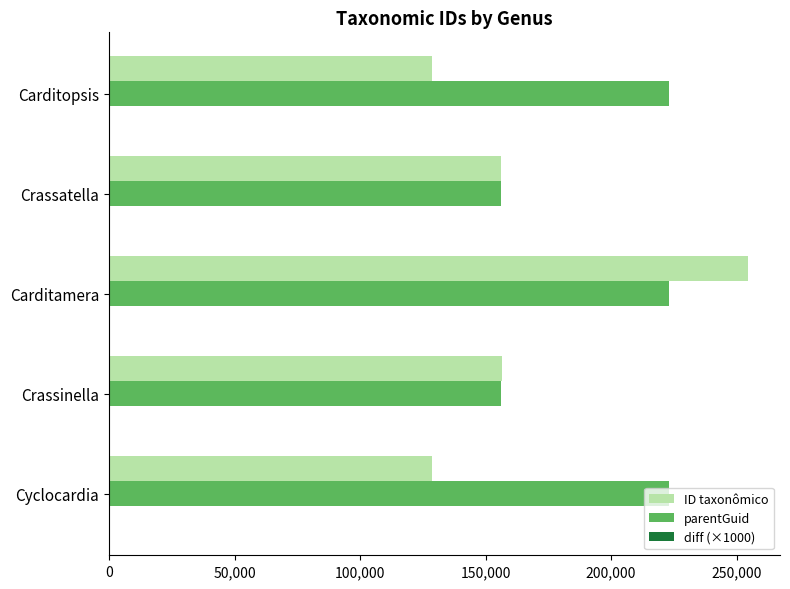

What is the greatest value displayed?

254560